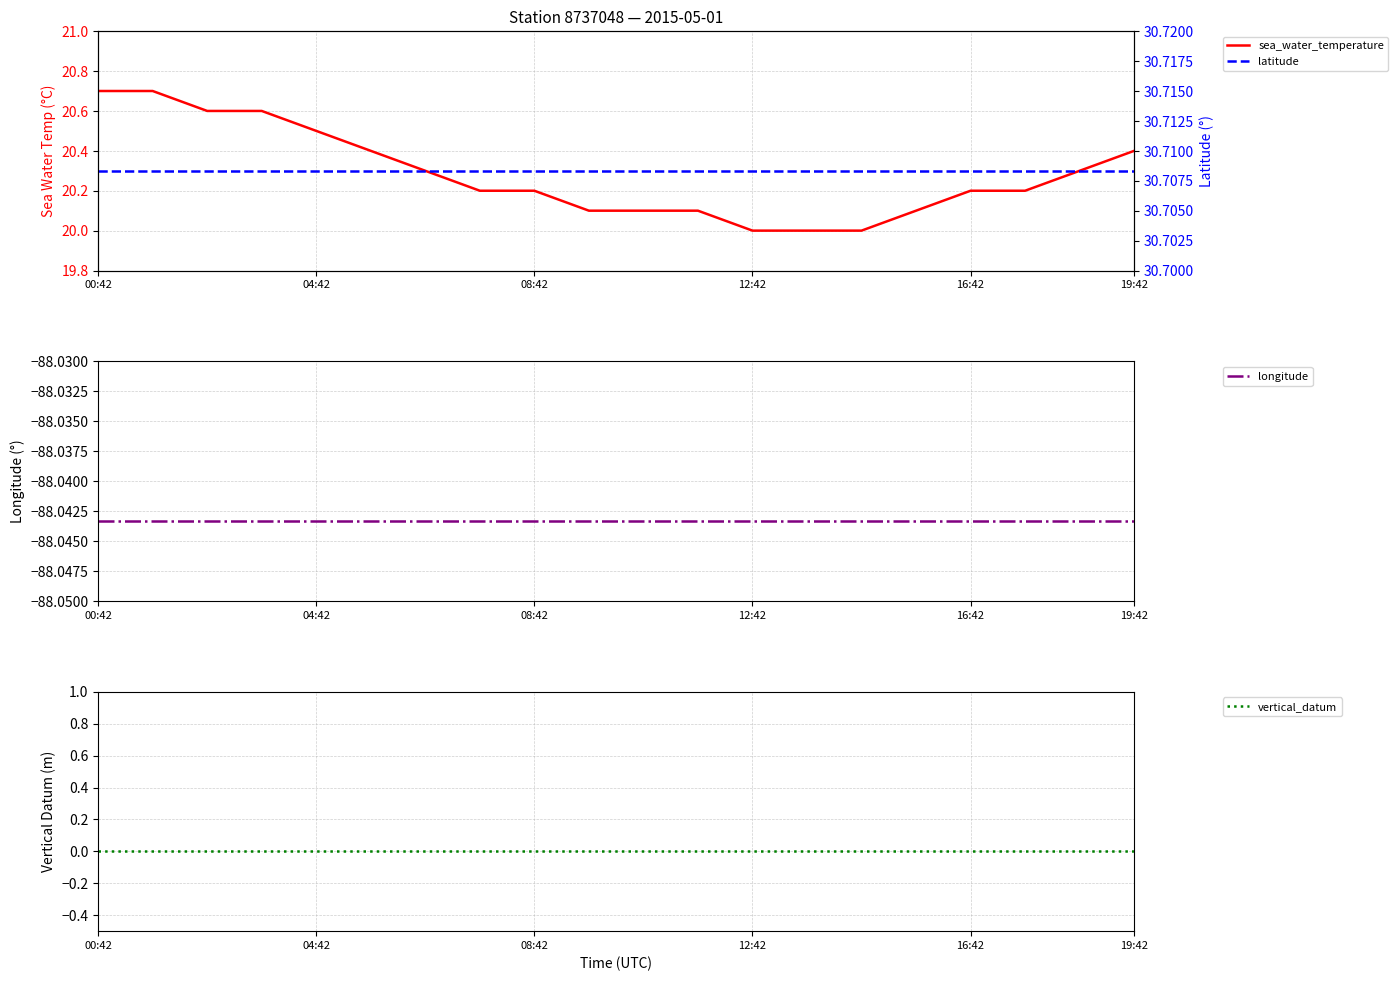

True or false: latitude has a value of 19.3 at 19:42.

False